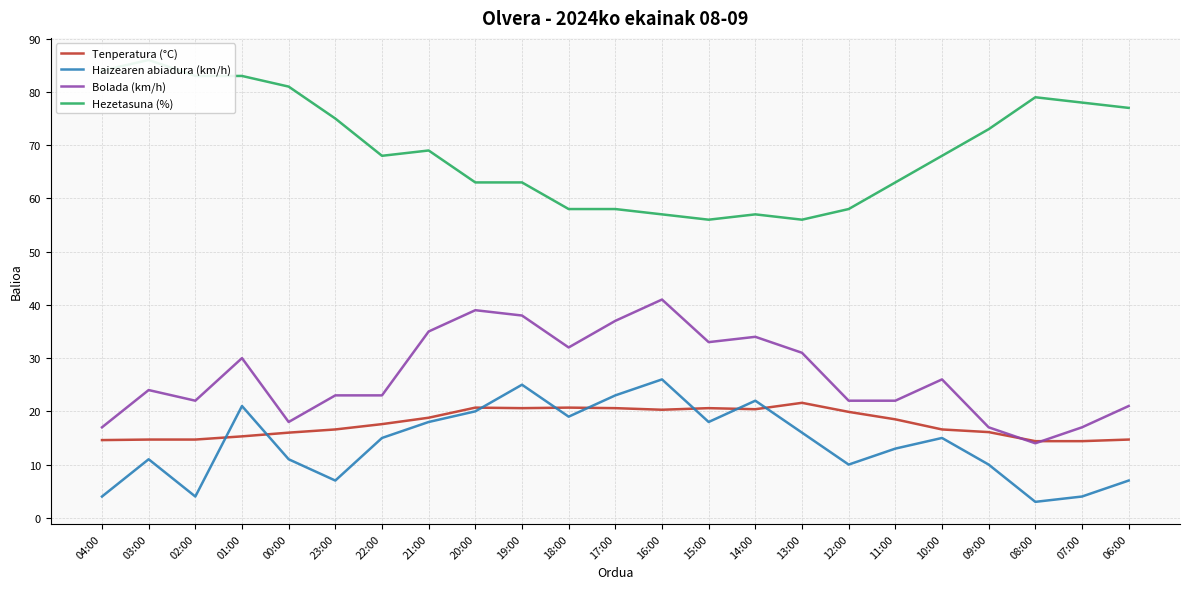

What is the greatest value displayed?

86.0